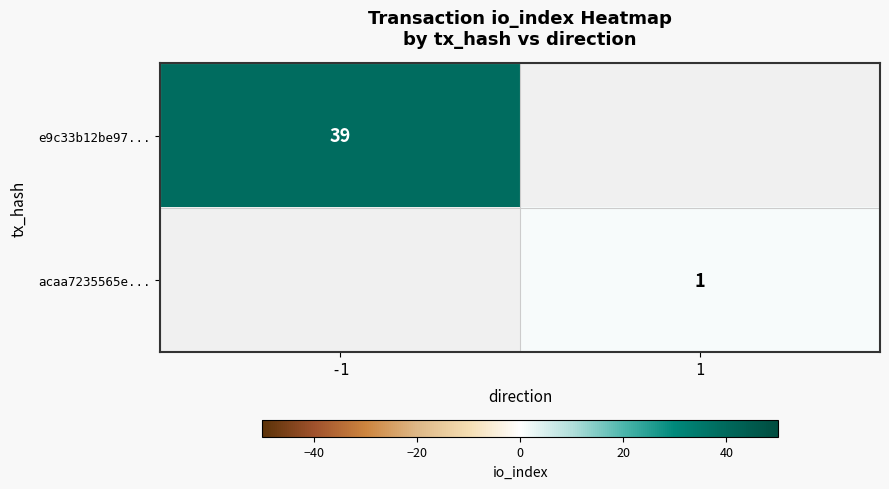

Is the value of e9c33b12be97... at -1 greater than the value of acaa7235565e... at 1?

Yes